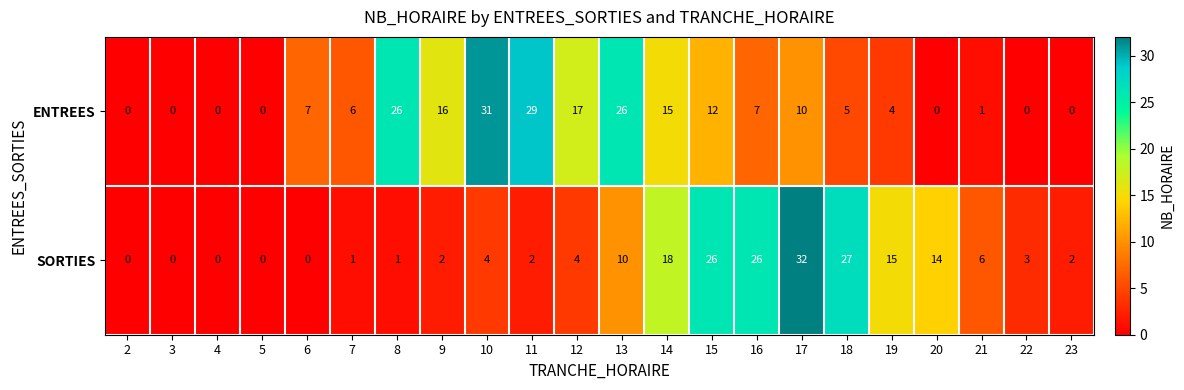

What is the approximate value of ENTREES at 8, to the nearest 5?

25